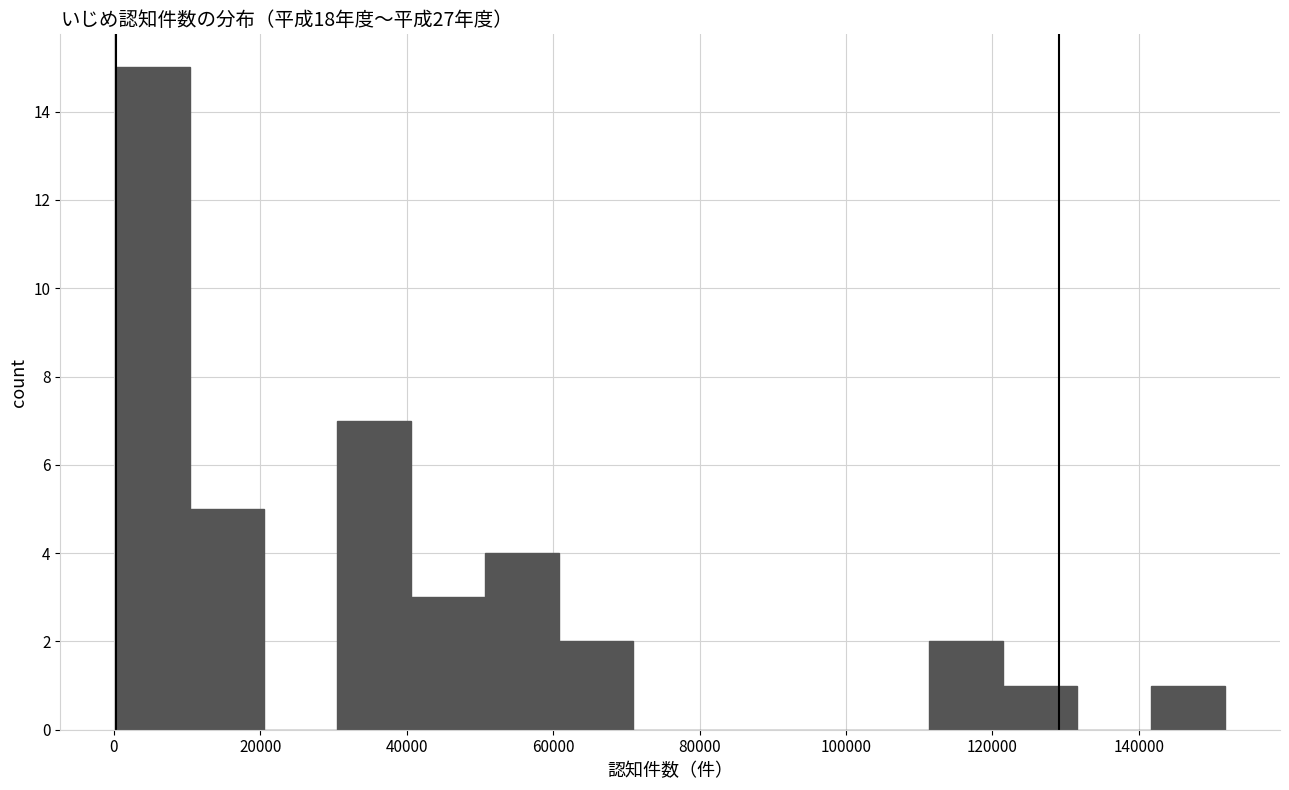

Reading left to right, transcribe this chart: for each bar, give the range it covers on the x-axis and its height. Neither the bar edges nor the heights are printed on the chart, so give them approximately, as read against the axes.

0 to 10000: 15
10000 to 20000: 5
20000 to 30000: 0
30000 to 40000: 7
40000 to 50000: 3
50000 to 60000: 4
60000 to 70000: 2
70000 to 82000: 0
82000 to 92000: 0
92000 to 102000: 0
102000 to 112000: 0
112000 to 122000: 2
122000 to 132000: 1
132000 to 142000: 0
142000 to 152000: 1